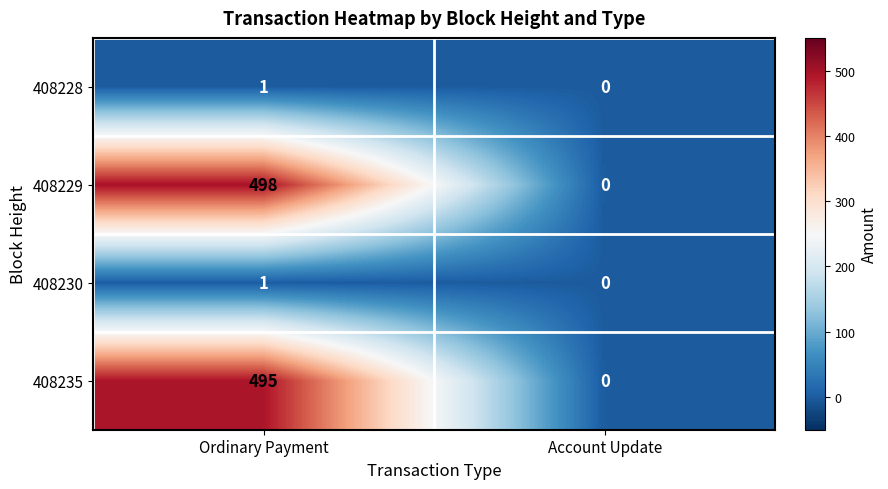

Which series has the largest range (max minus min)?

408229